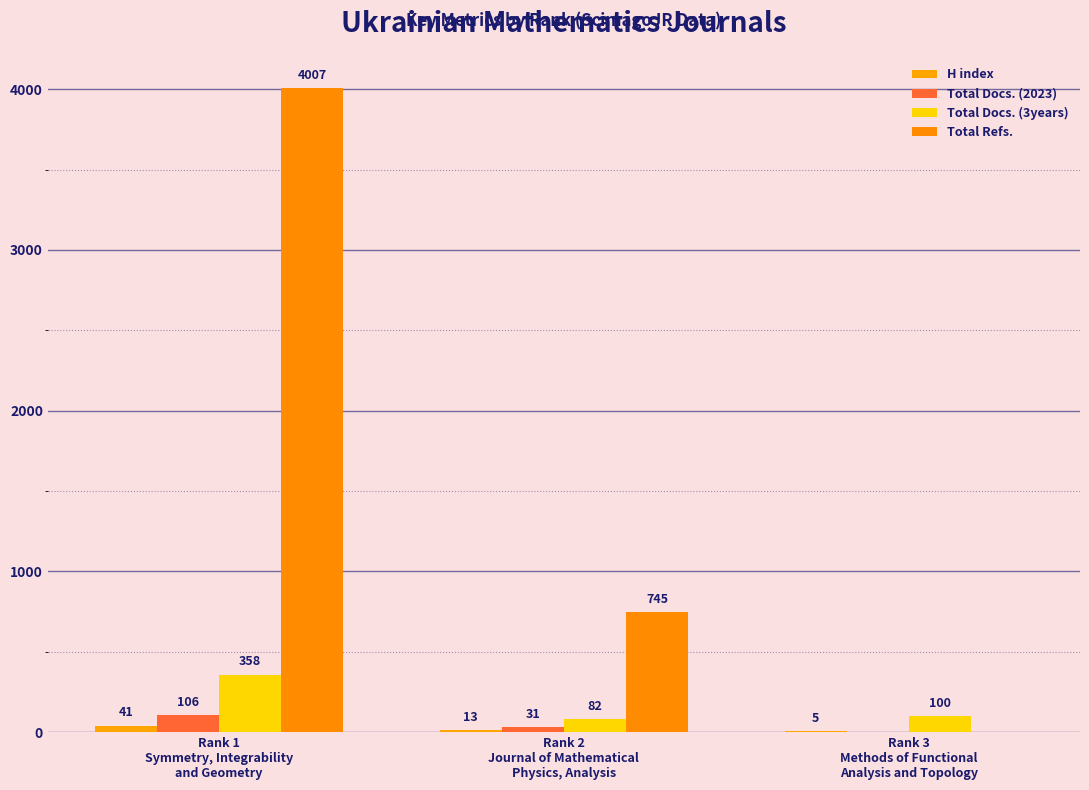

What is the average value of the Total Refs. series?

1584